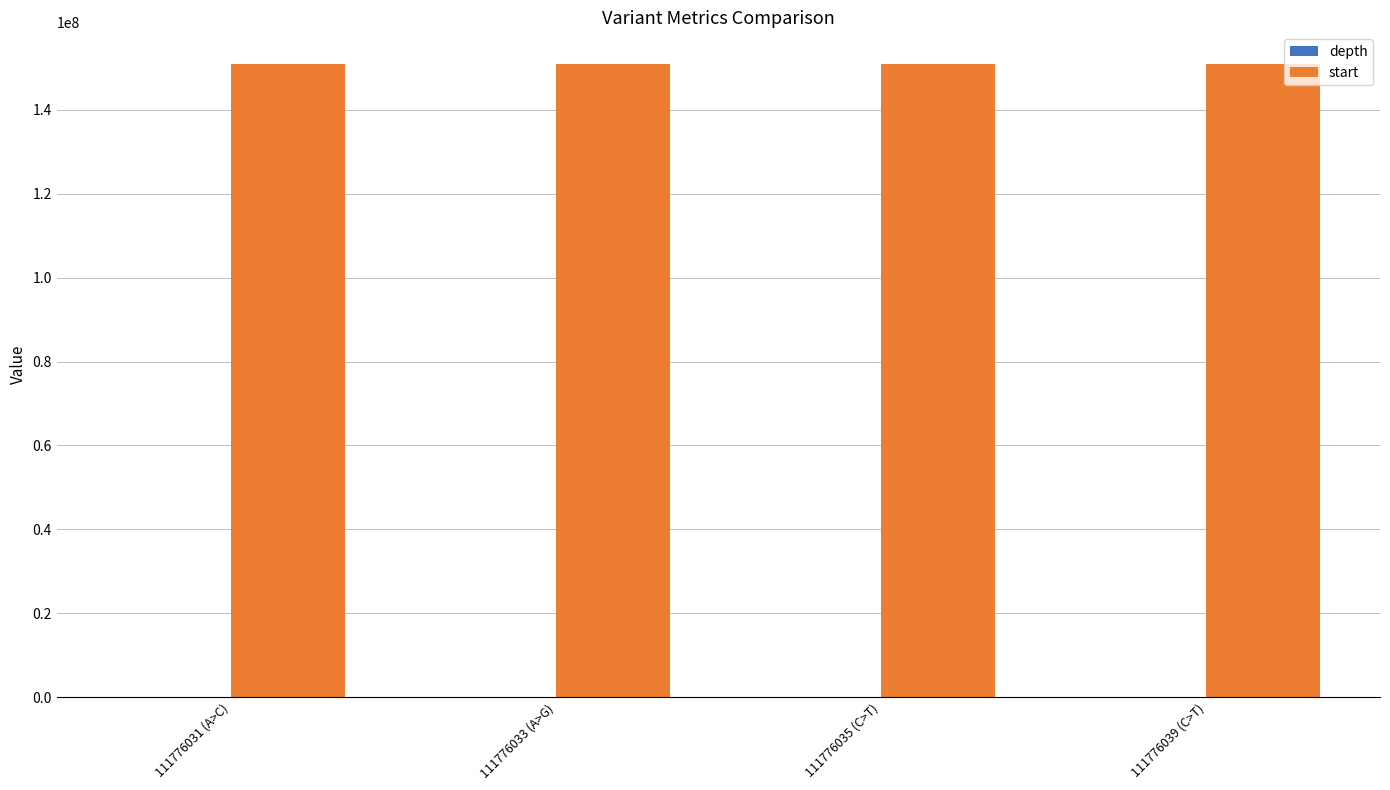

What is the maximum value shown in the chart?

150913359